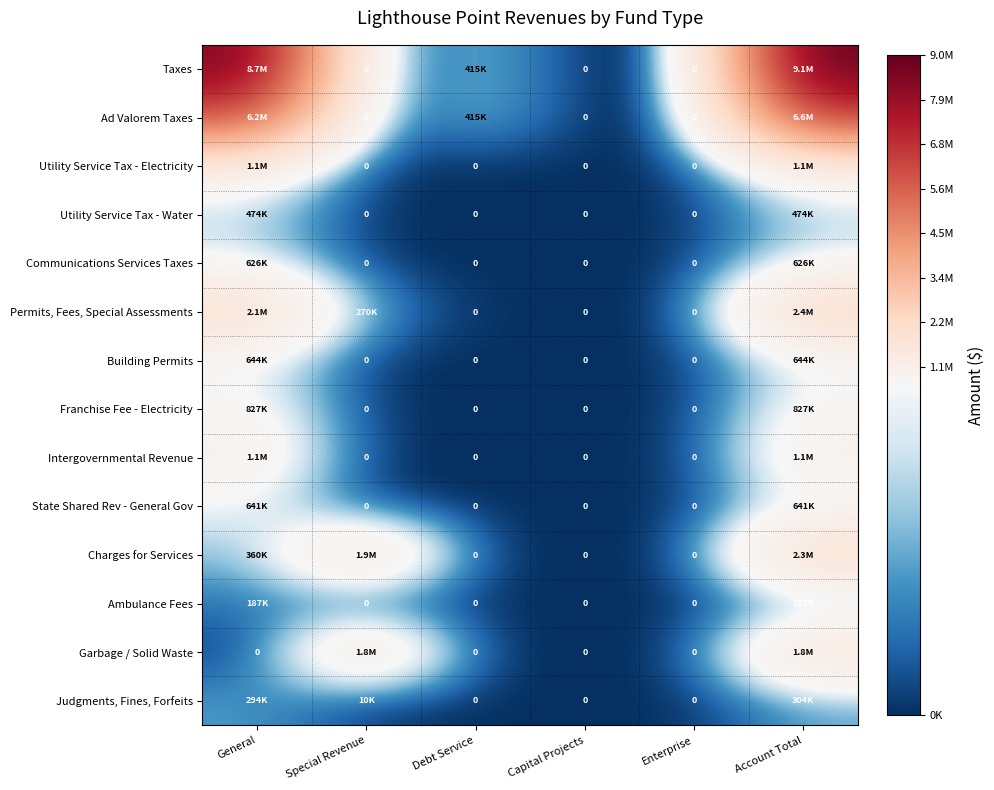

The Permits, Fees, Special Assessments series shows 269802 at Special Revenue. True or false?

True